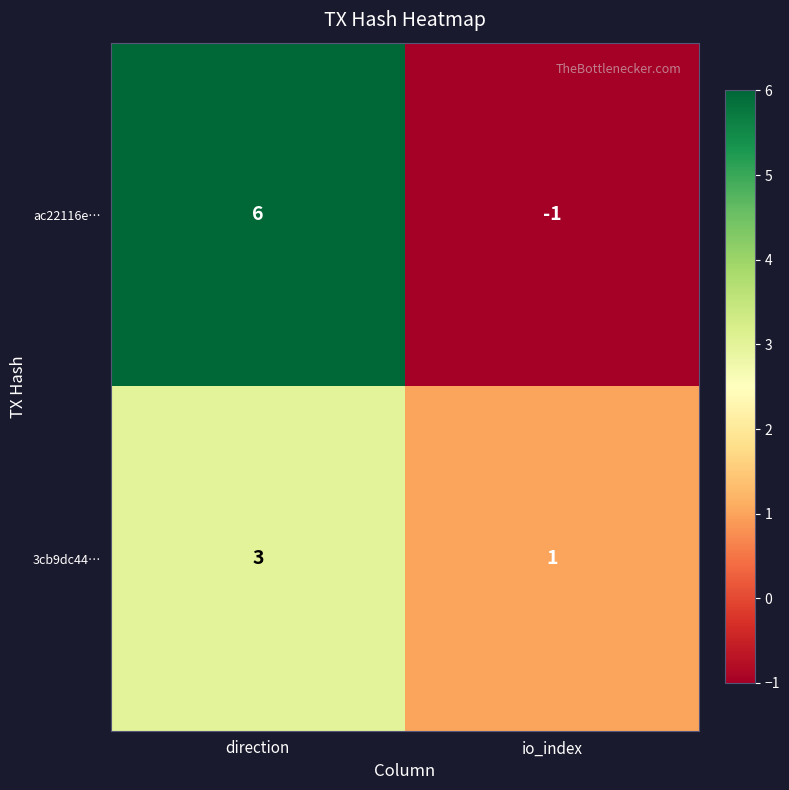

What is the total value across all series at direction?

9